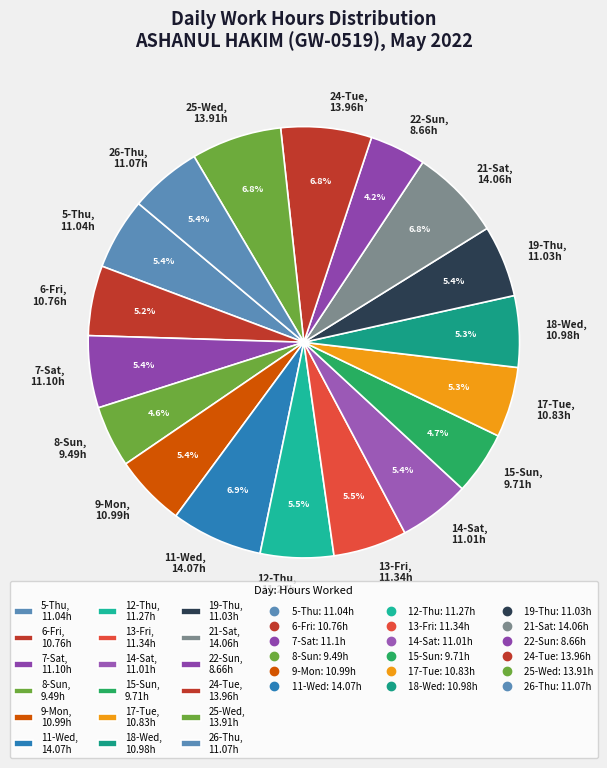

Combined, what portion of the pie is 14-Sat and 18-Wed?

10.7%